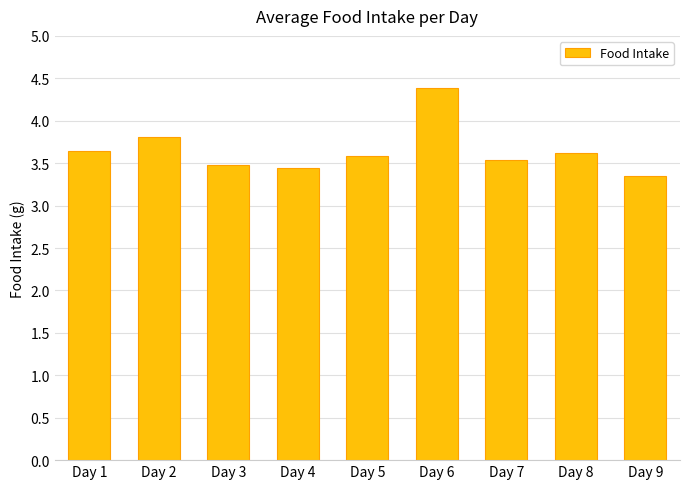

The value at Day 9 is 1.0. True or false?

False